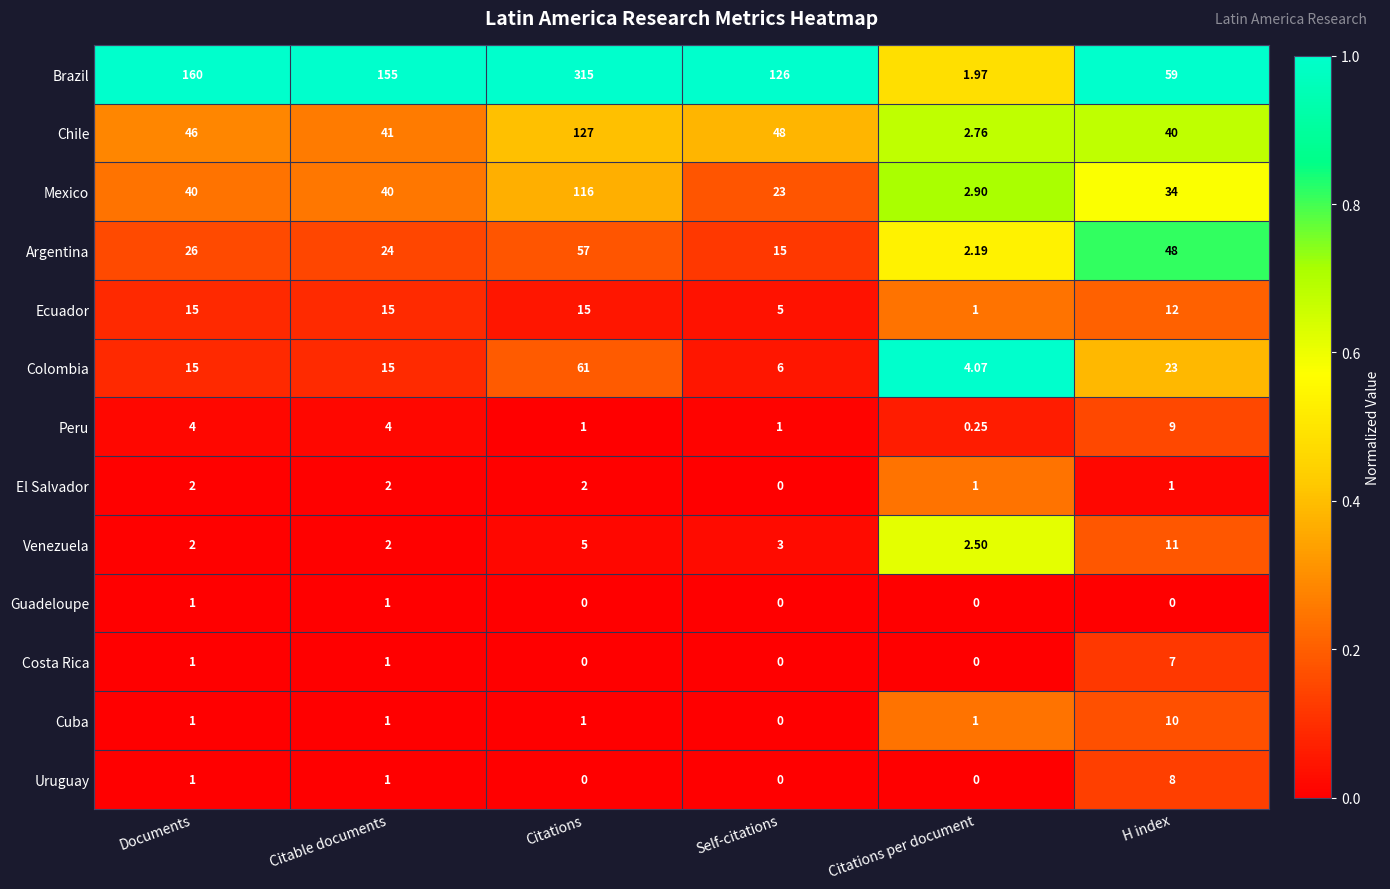

Which category has the highest value across all series?

Citations